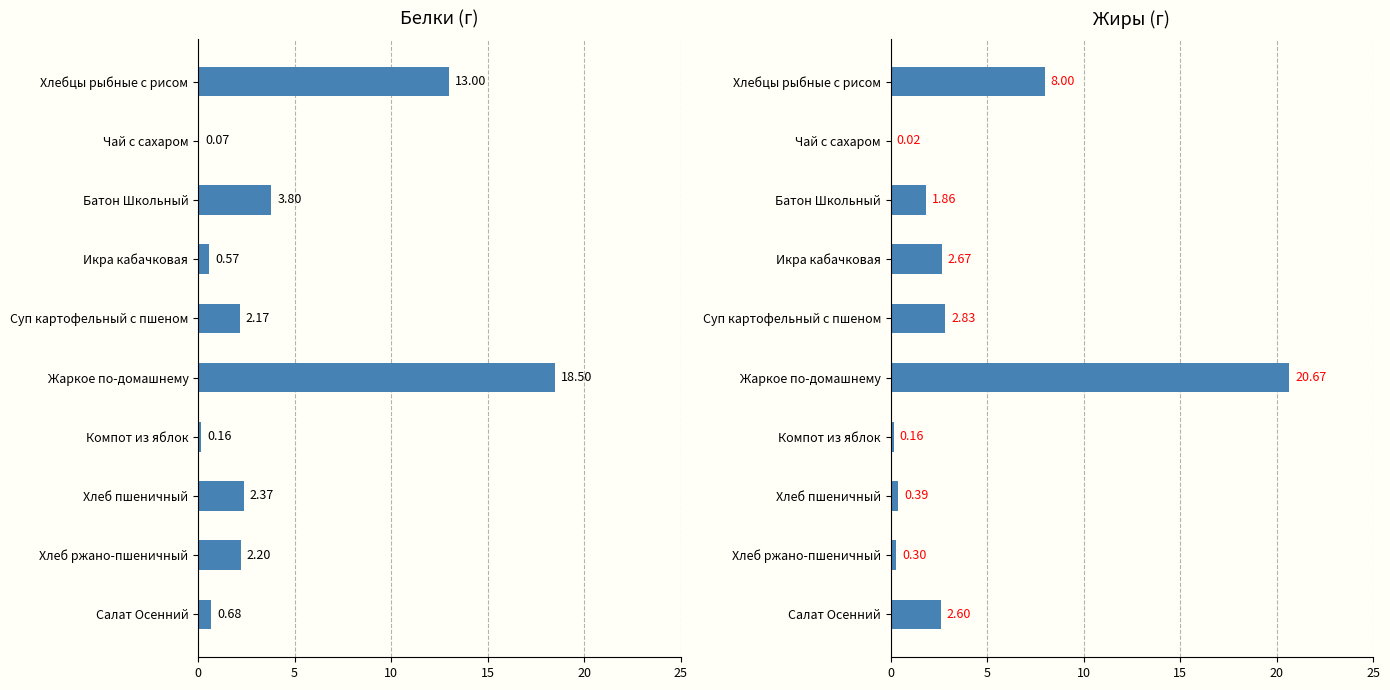

What is the difference between the maximum and minimum values in the Жиры (г) series?

20.7